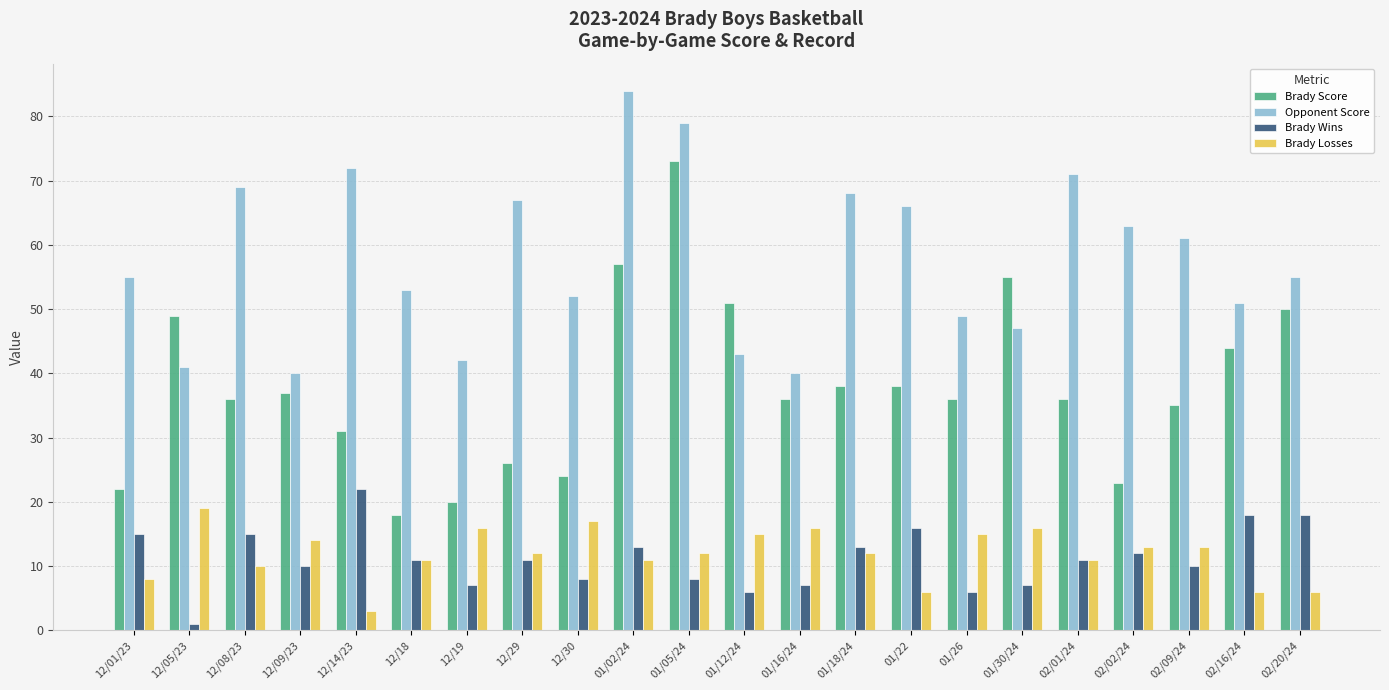

What is the smallest value displayed?

1